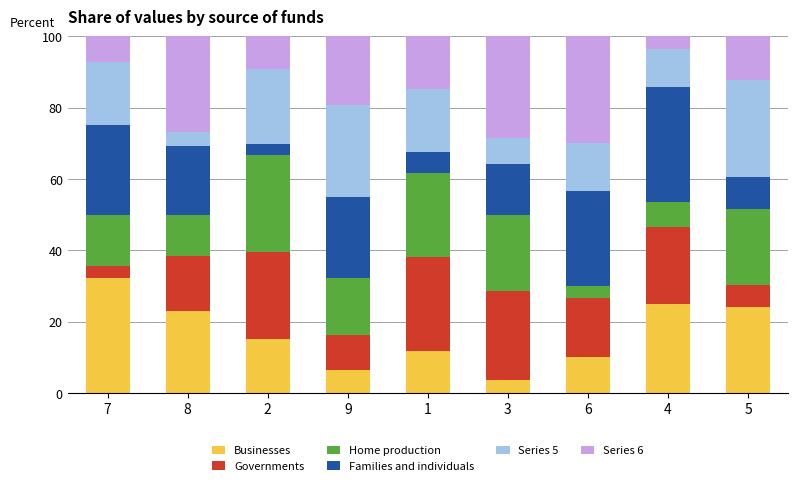

What is the sum of all Businesses values?

151.4